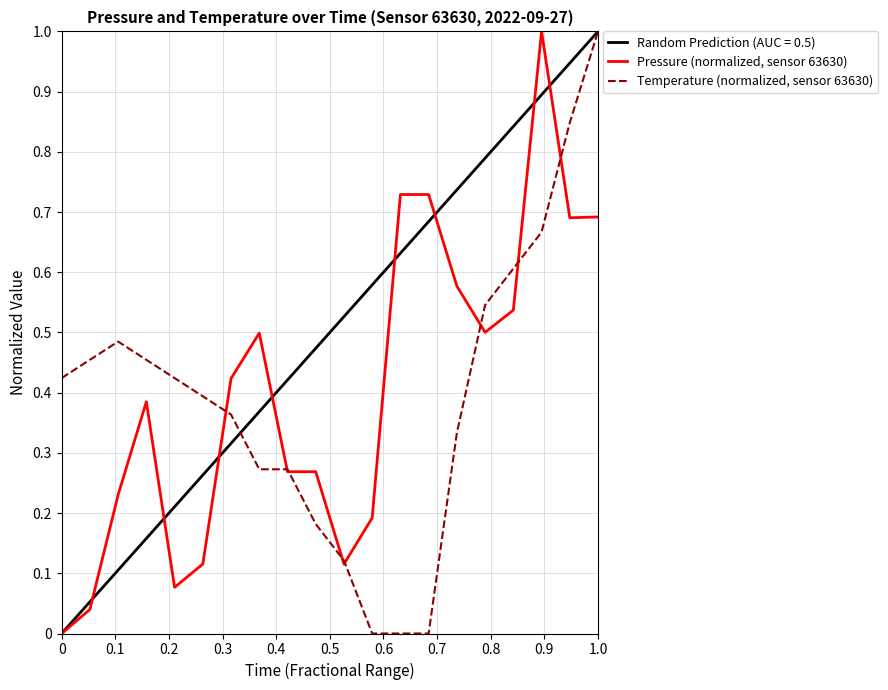

True or false: Temperature (normalized, sensor 63630) has a value of 1.0 at 1.0.

True